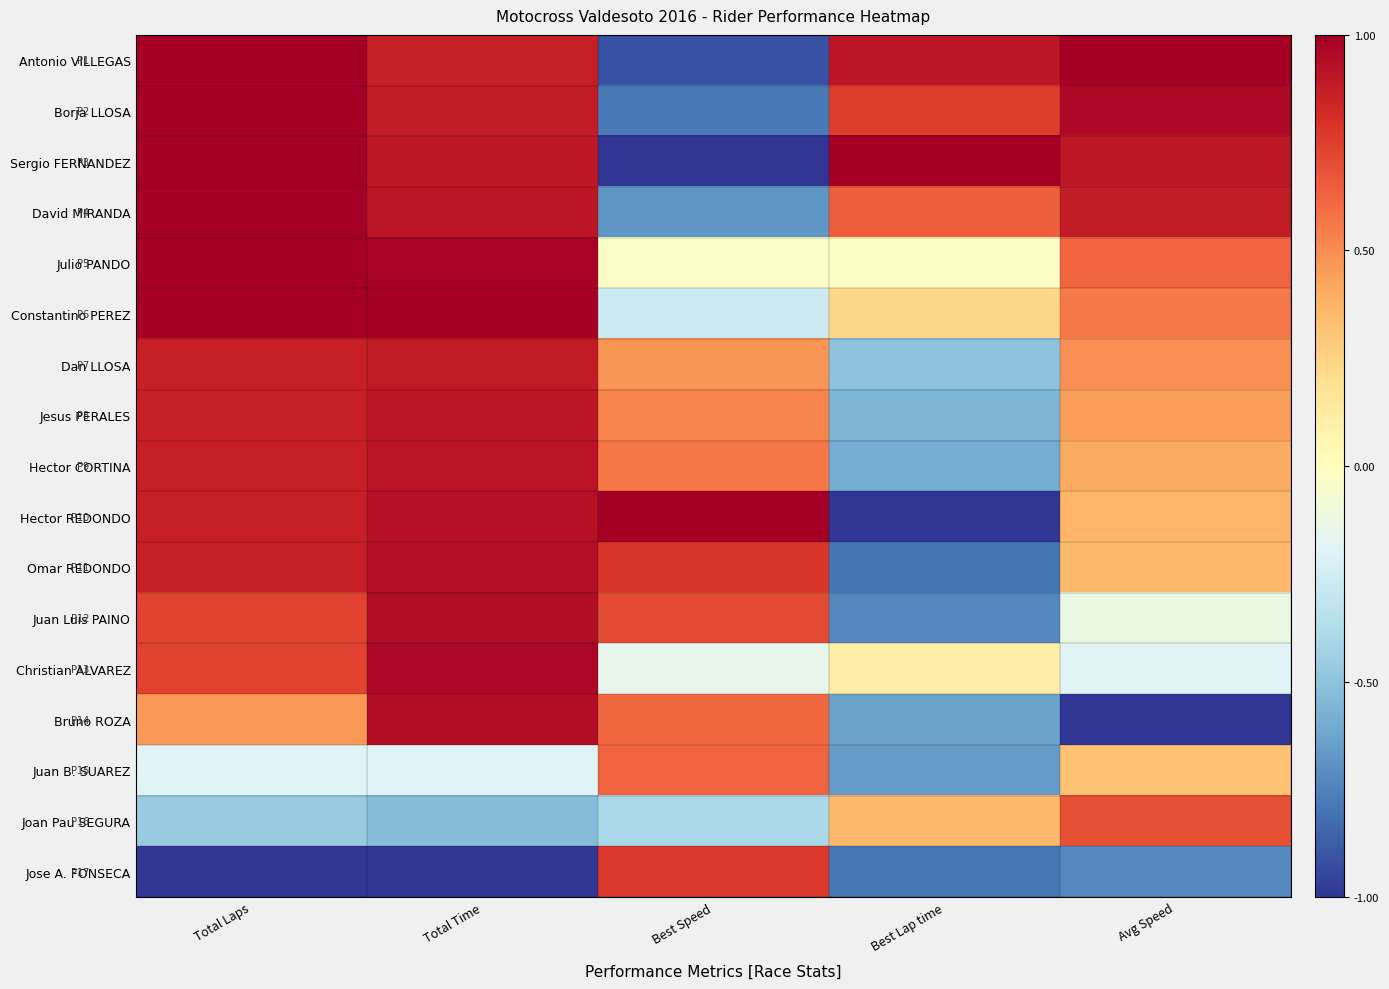

Reading left to right, list all the values displayed in this chart.

Antonio VILLEGAS: Total Laps=1.0	Total Time=0.9	Best Speed=-0.9	Best Lap time=0.9	Avg Speed=1.0
Borja LLOSA: Total Laps=1.0	Total Time=0.9	Best Speed=-0.8	Best Lap time=0.8	Avg Speed=1.0
Sergio FERNANDEZ: Total Laps=1.0	Total Time=0.9	Best Speed=-1.0	Best Lap time=1.0	Avg Speed=0.9
David MIRANDA: Total Laps=1.0	Total Time=0.9	Best Speed=-0.7	Best Lap time=0.6	Avg Speed=0.9
Julio PANDO: Total Laps=1.0	Total Time=1.0	Best Speed=-0.0	Best Lap time=-0.0	Avg Speed=0.6
Constantino PEREZ: Total Laps=1.0	Total Time=1.0	Best Speed=-0.3	Best Lap time=0.2	Avg Speed=0.6
Dan LLOSA: Total Laps=0.9	Total Time=0.9	Best Speed=0.5	Best Lap time=-0.5	Avg Speed=0.5
Jesus PERALES: Total Laps=0.9	Total Time=0.9	Best Speed=0.5	Best Lap time=-0.6	Avg Speed=0.4
Hector CORTINA: Total Laps=0.9	Total Time=0.9	Best Speed=0.6	Best Lap time=-0.6	Avg Speed=0.4
Hector REDONDO: Total Laps=0.9	Total Time=0.9	Best Speed=1.0	Best Lap time=-1.0	Avg Speed=0.4
Omar REDONDO: Total Laps=0.9	Total Time=0.9	Best Speed=0.8	Best Lap time=-0.8	Avg Speed=0.3
Juan Luis PAINO: Total Laps=0.7	Total Time=0.9	Best Speed=0.7	Best Lap time=-0.7	Avg Speed=-0.1
Christian ALVAREZ: Total Laps=0.7	Total Time=1.0	Best Speed=-0.2	Best Lap time=0.1	Avg Speed=-0.2
Bruno ROZA: Total Laps=0.5	Total Time=0.9	Best Speed=0.6	Best Lap time=-0.6	Avg Speed=-1.0
Juan B. SUAREZ: Total Laps=-0.2	Total Time=-0.2	Best Speed=0.6	Best Lap time=-0.7	Avg Speed=0.3
Joan Pau SEGURA: Total Laps=-0.5	Total Time=-0.5	Best Speed=-0.4	Best Lap time=0.4	Avg Speed=0.7
Jose A. FONSECA: Total Laps=-1.0	Total Time=-1.0	Best Speed=0.8	Best Lap time=-0.8	Avg Speed=-0.7